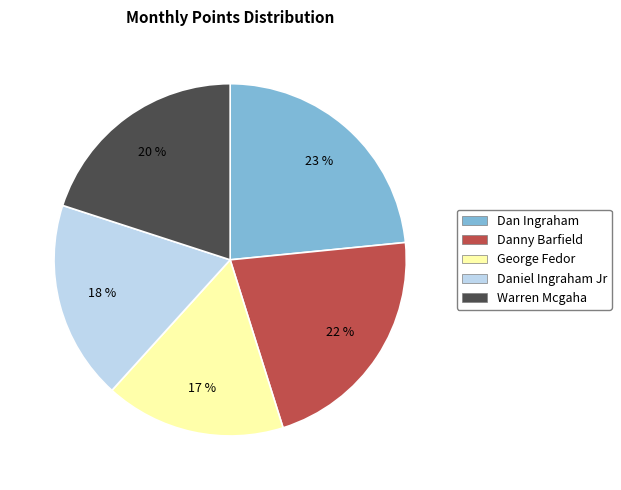

To the nearest percent, what is the combined percentage of Danny Barfield and Dan Ingraham?

45%